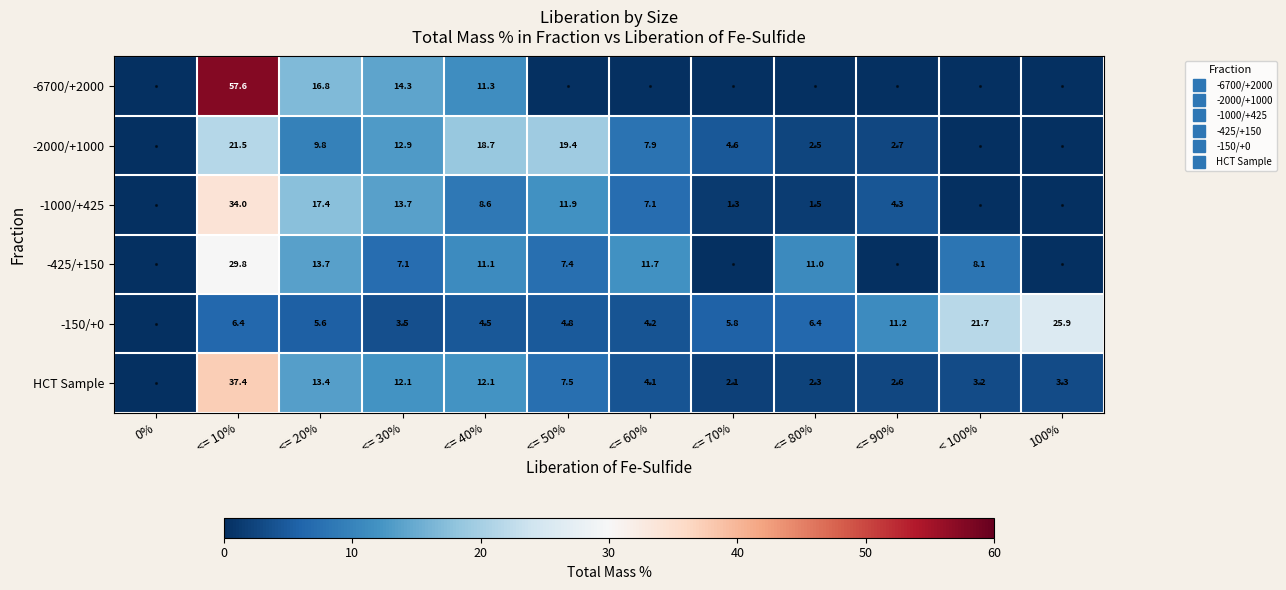

Rank the series by their maximum value, from highest to lowest.

-6700/+2000, HCT Sample, -1000/+425, -425/+150, -150/+0, -2000/+1000